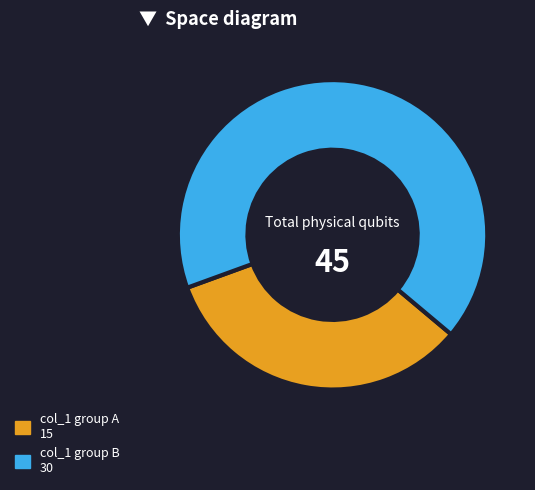

Between col_1 group A 15 and col_1 group B 30, which is larger?

col_1 group B 30